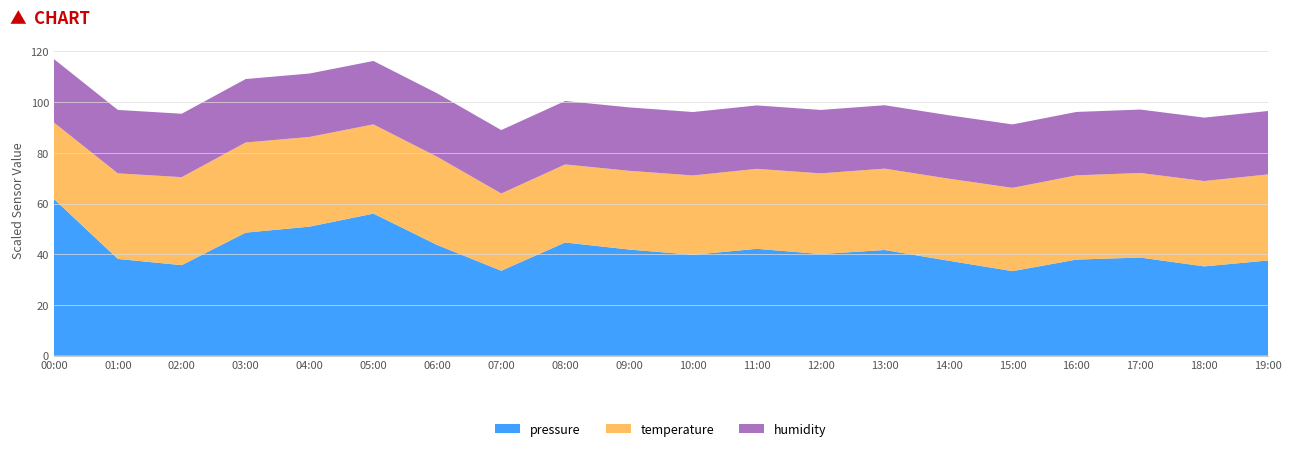

True or false: pressure has a value of 18.2 at 19:00.

False